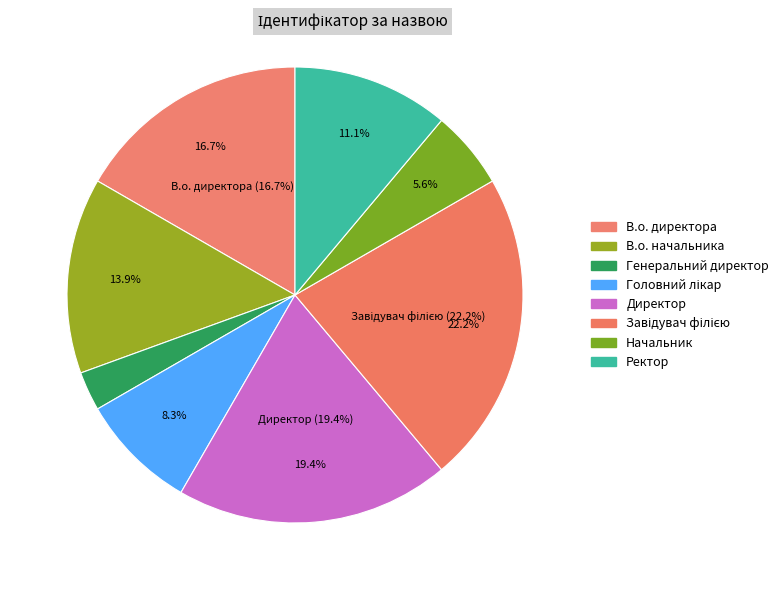

Which category has the smallest portion of the pie?

Генеральний директор